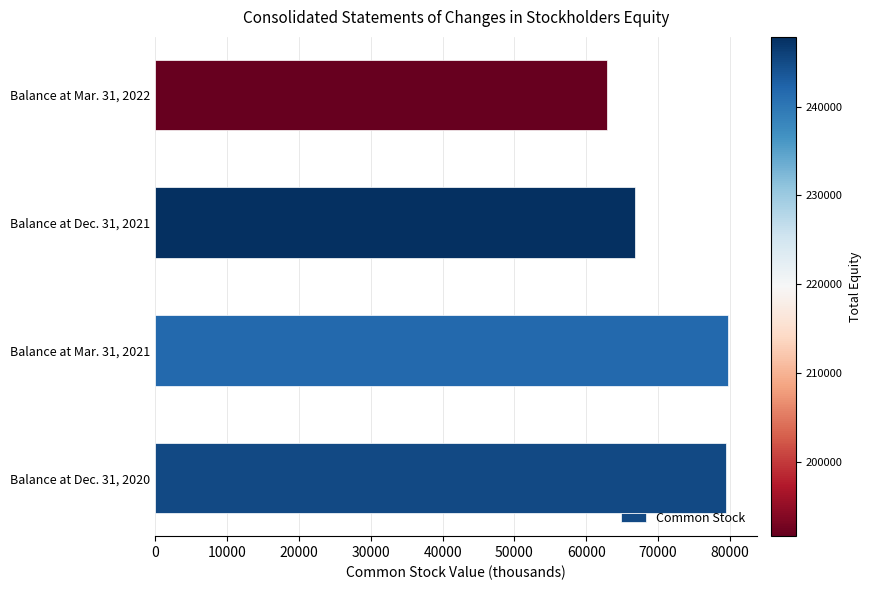

Does the chart contain any negative values?

No